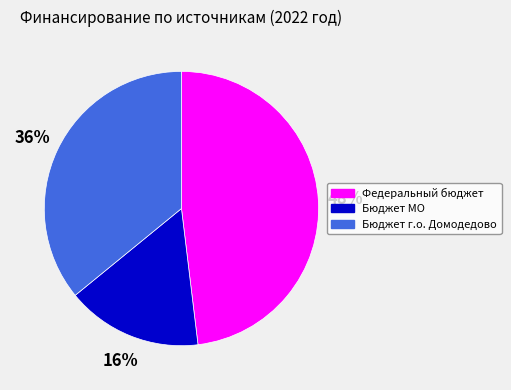

Which slice is the largest?

Федеральный бюджет